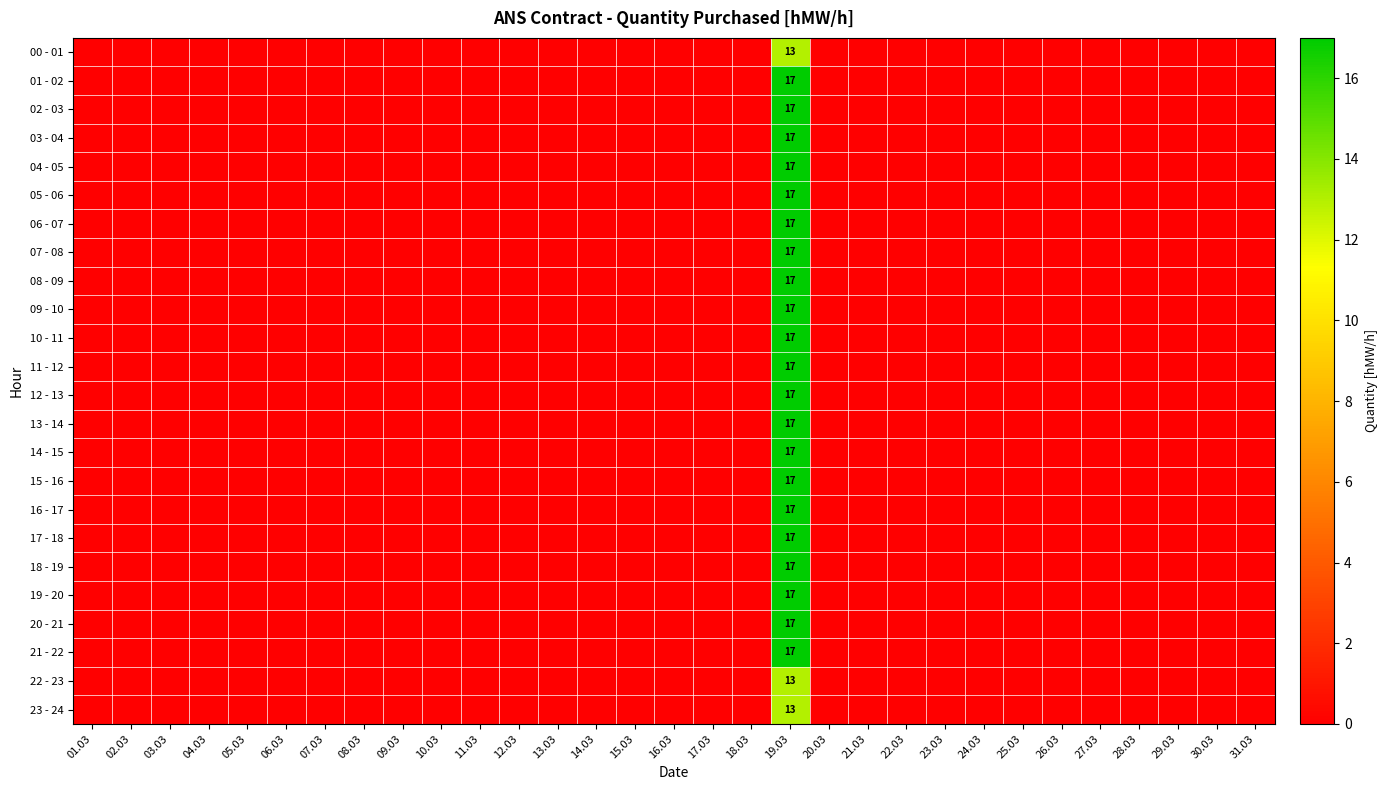

Is the value of 11 - 12 at 30.03 greater than the value of 15 - 16 at 18.03?

No